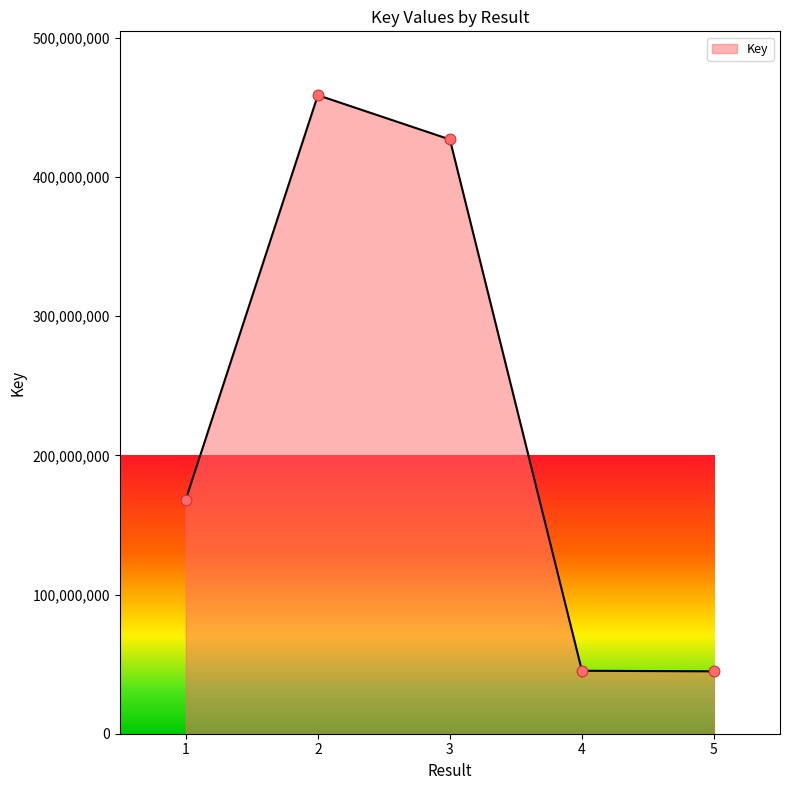

Which has a higher value, 1 or 2?

2